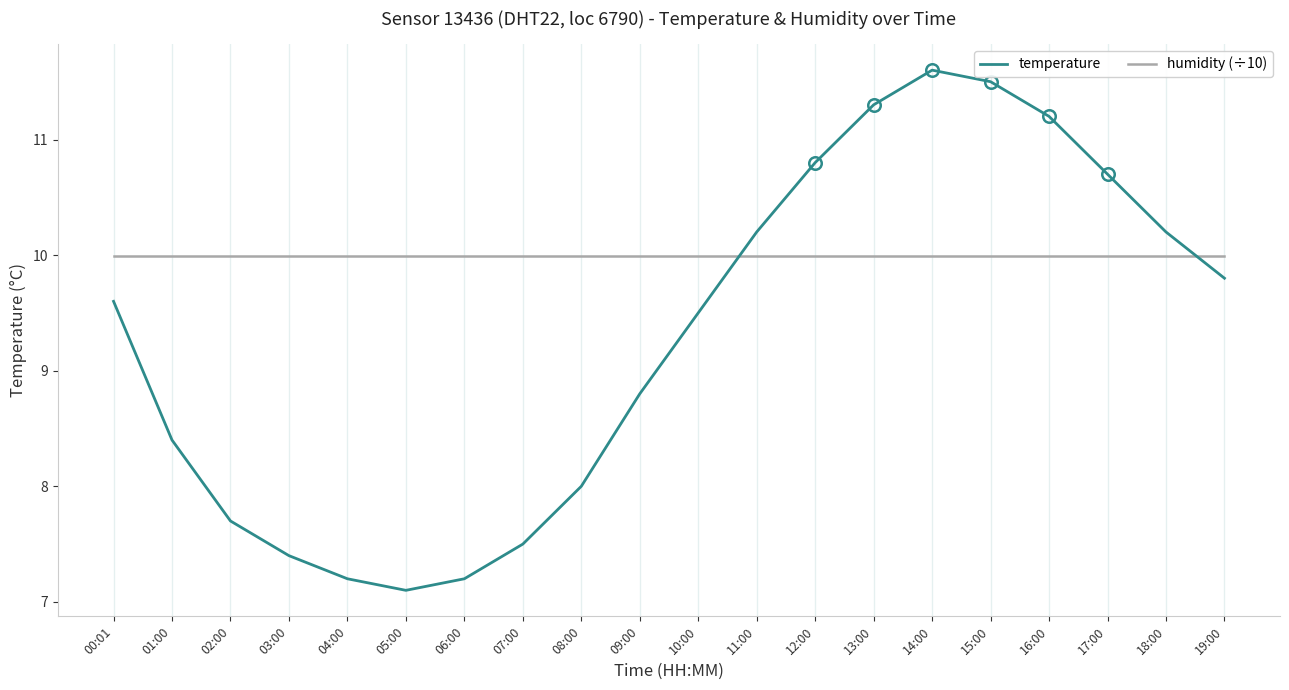

What are all the series names shown in the legend?

temperature, humidity (÷10)